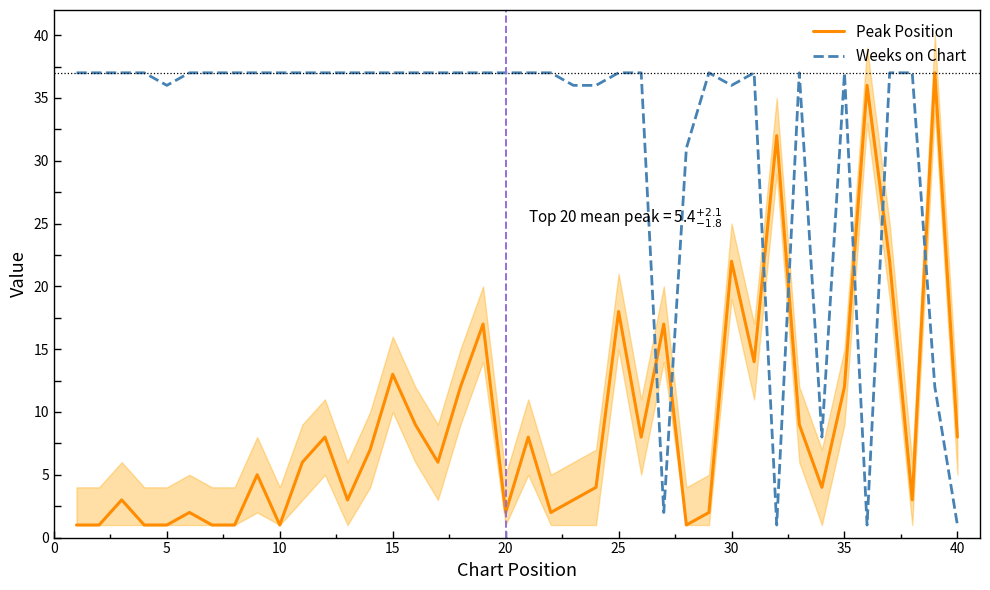

At which label is Peak Position closest to 19?

25